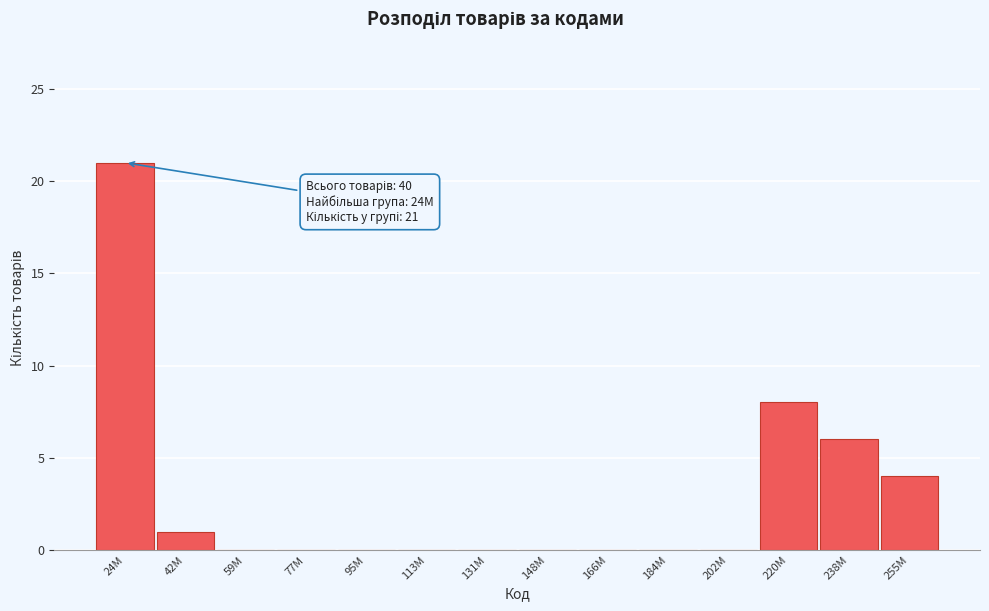

Reading left to right, transcribe all the data shown in this chart.

24M=21	42M=1	59M=0	77M=0	95M=0	113M=0	131M=0	148M=0	166M=0	184M=0	202M=0	220M=8	238M=6	255M=4